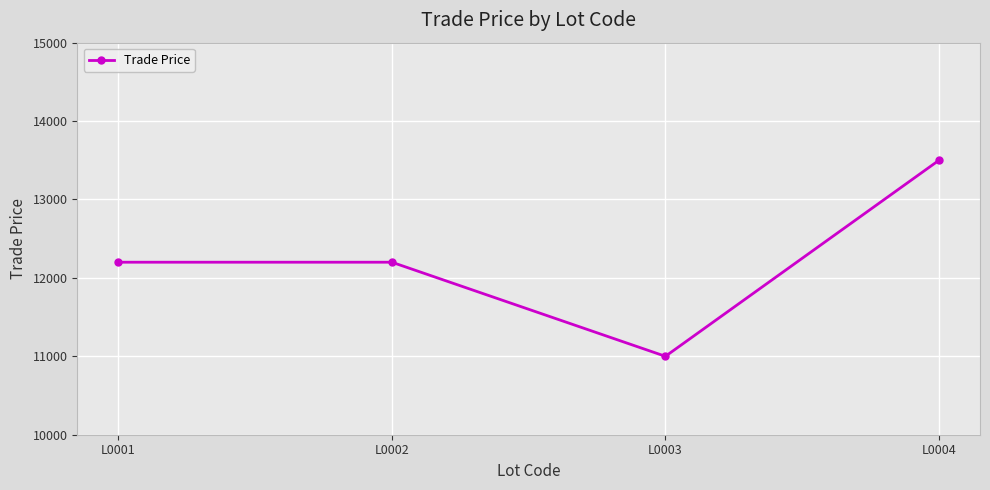

Where is the first local minimum?

L0003